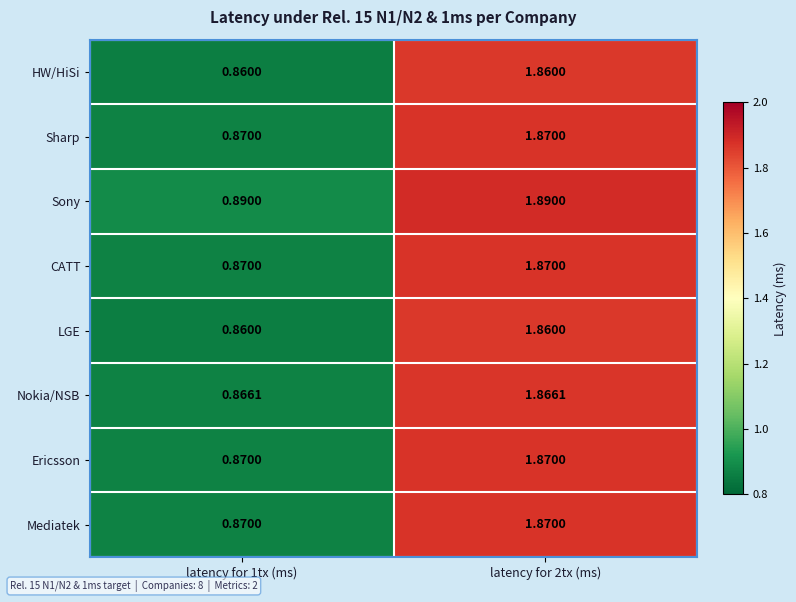

Is the value of Mediatek at latency for 1tx (ms) greater than the value of Sony at latency for 1tx (ms)?

No